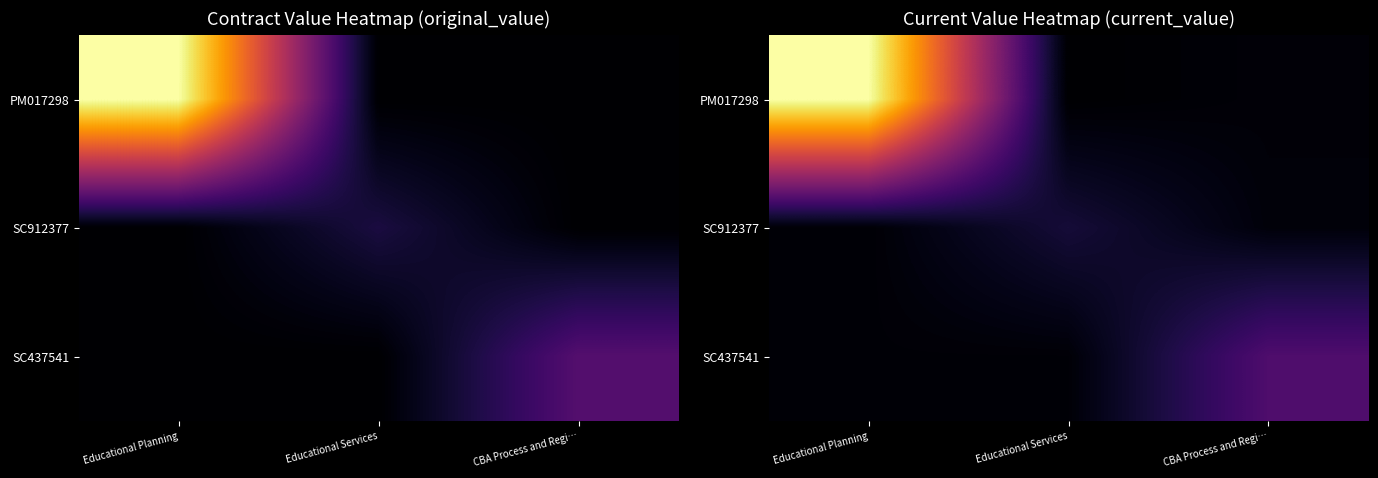

What is the lowest value of the SC437541 series?

2283.4